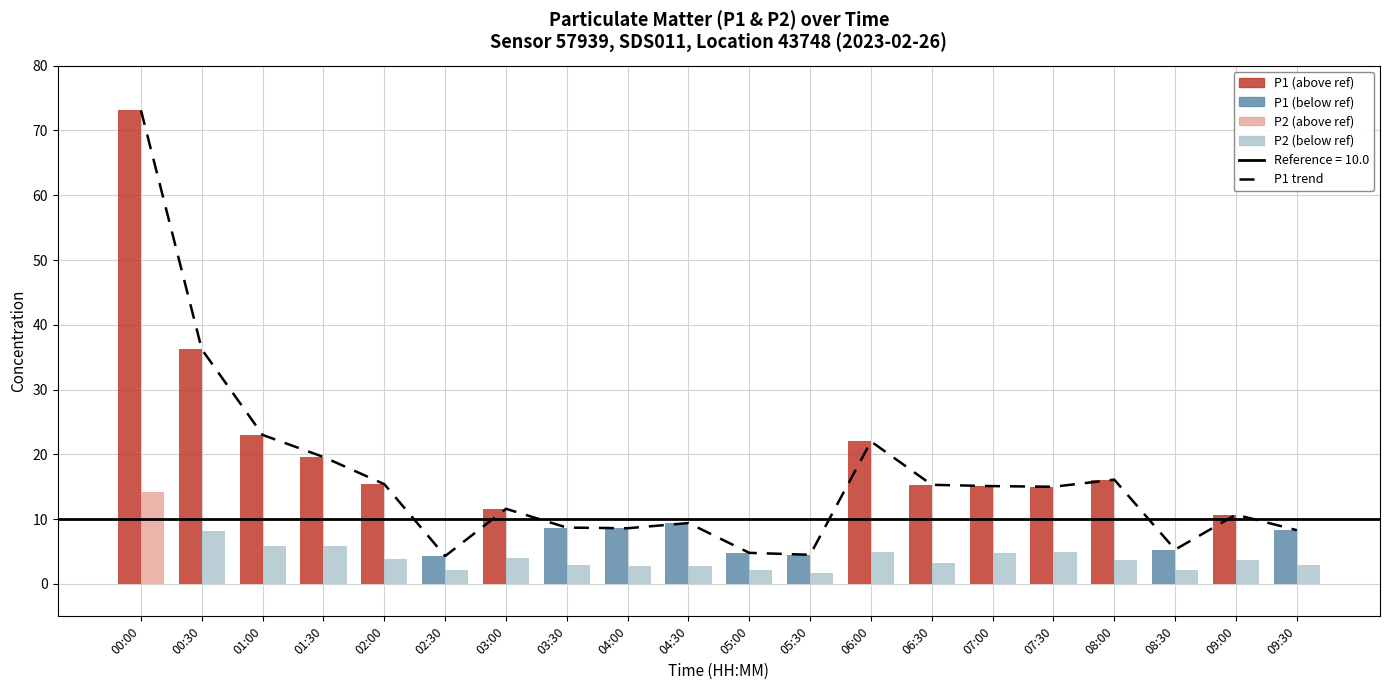

Which label corresponds to the smallest value in the chart?

02:30